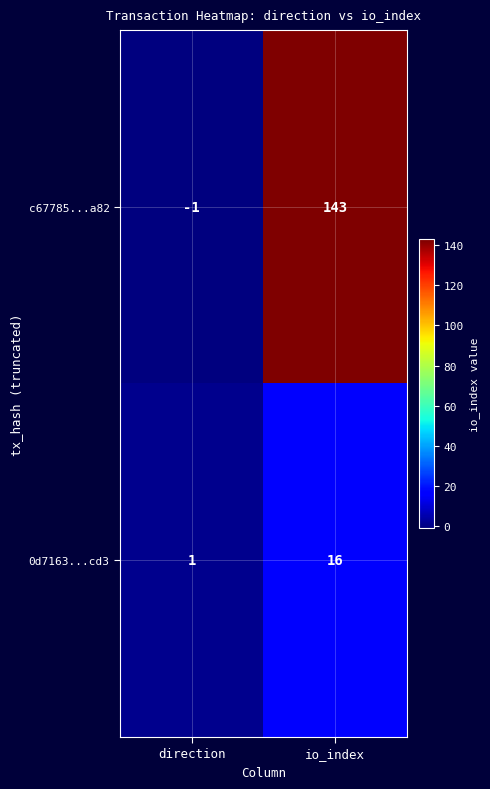

Between direction and io_index, which series saw the biggest shift?

c67785...a82